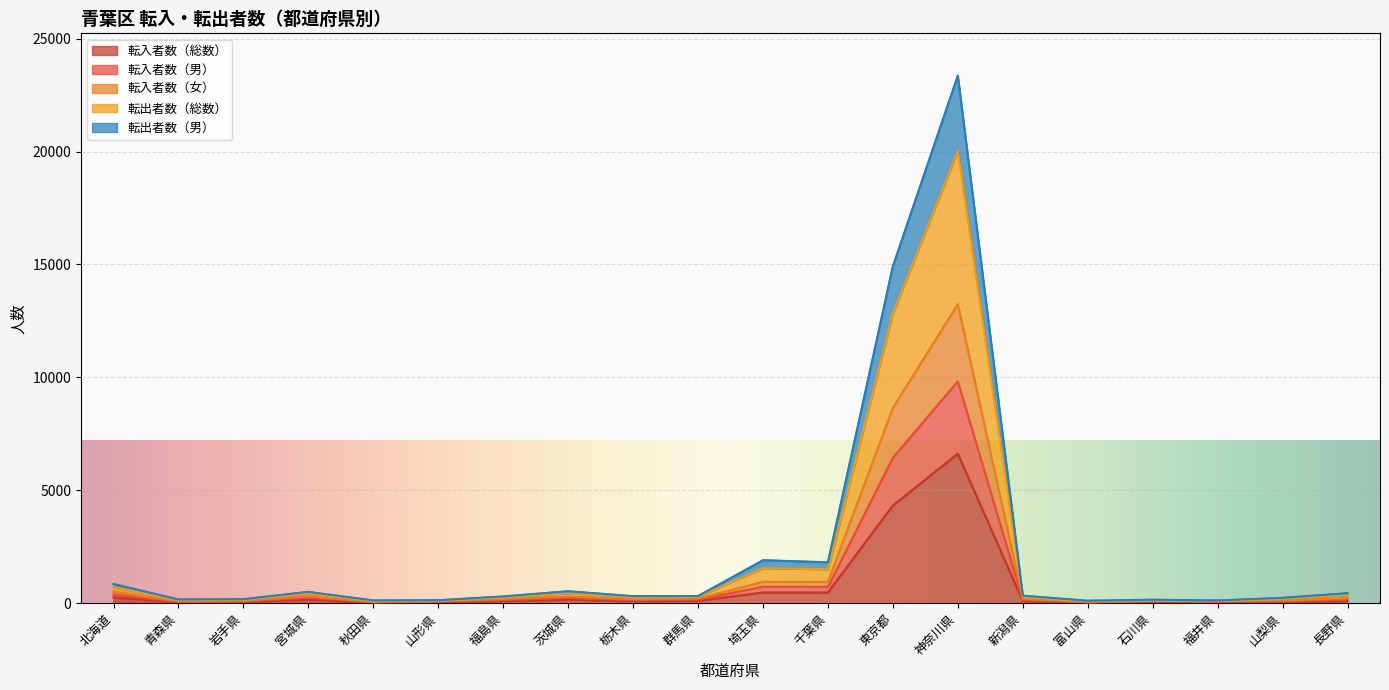

The 転入者数（男） series shows 131 at 石川県. True or false?

False